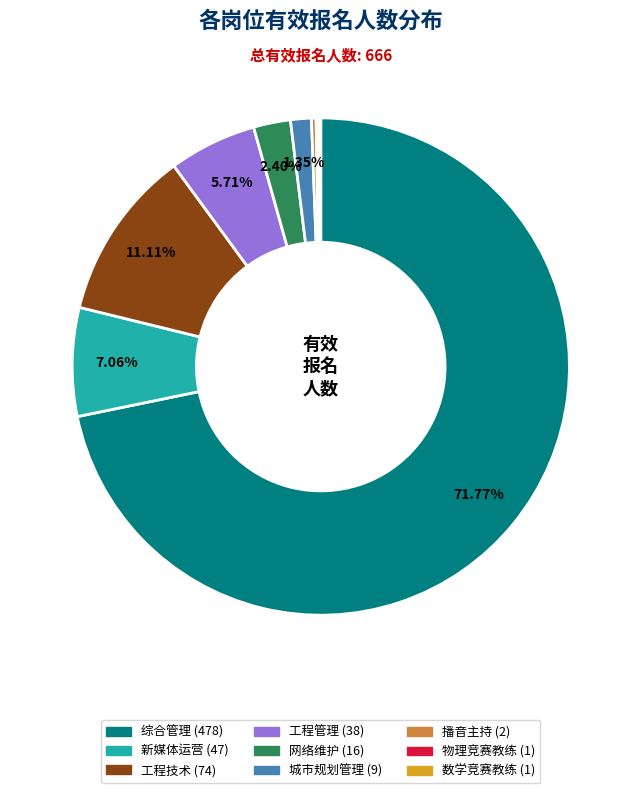

What is the largest slice in the pie chart?

综合管理